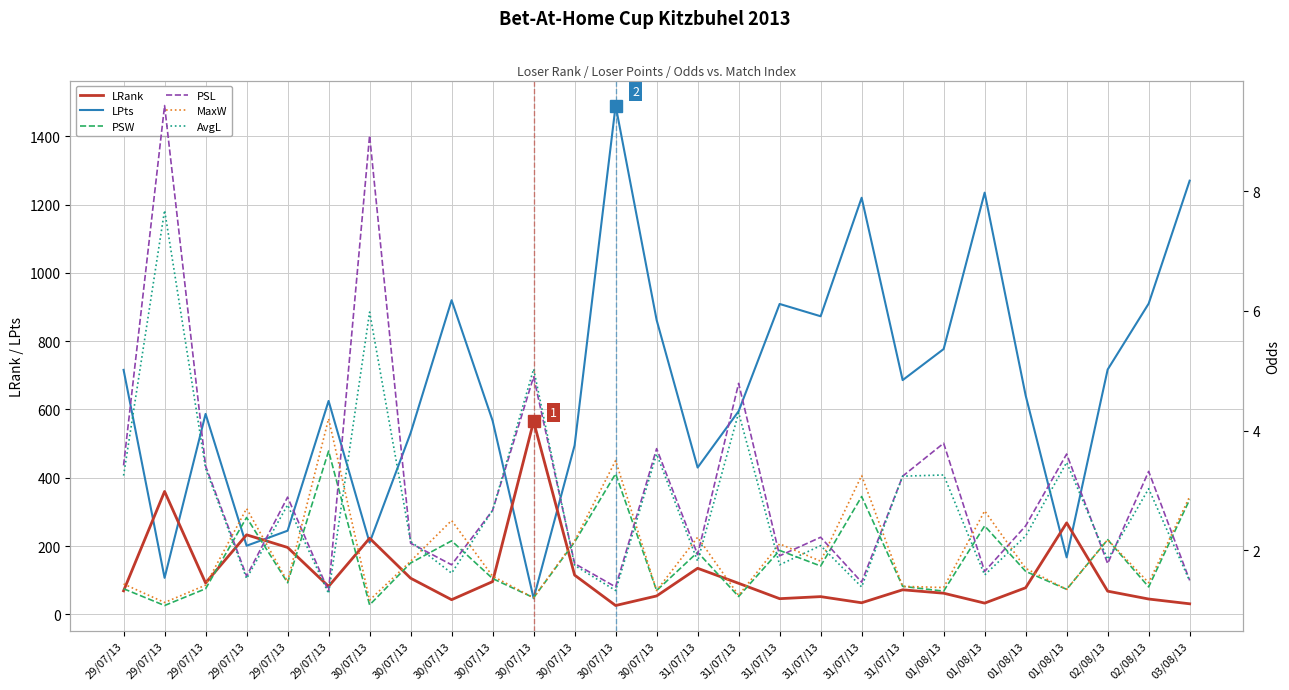

Reading left to right, transcribe all the data shown in this chart.

LRank: 69.0	360.0	92.0	233.0	196.0	82.0	223.0	106.0	43.0	96.0	565.0	115.0	26.0	54.0	135.0	91.0	46.0	52.0	34.0	72.0	62.0	33.0	78.0	268.0	68.0	45.0	31.0
LPts: 716.0	107.0	587.0	201.0	245.0	625.0	210.0	531.0	920.0	567.0	47.0	495.0	1490.0	862.0	430.0	595.0	909.0	873.0	1220.0	686.0	777.0	1235.0	641.0	167.0	717.0	910.0	1270.0
PSW: 1.4	1.1	1.4	2.5	1.5	3.7	1.1	1.8	2.2	1.5	1.2	2.1	3.3	1.3	2.0	1.2	2.0	1.7	2.9	1.4	1.3	2.4	1.6	1.4	2.2	1.4	2.9
PSL: 3.4	9.4	3.4	1.6	2.9	1.3	8.9	2.1	1.8	2.7	4.9	1.8	1.4	3.7	1.9	4.8	1.9	2.2	1.5	3.2	3.8	1.6	2.4	3.6	1.8	3.3	1.5
MaxW: 1.4	1.1	1.4	2.7	1.5	4.2	1.2	1.8	2.5	1.6	1.2	2.2	3.5	1.3	2.2	1.2	2.1	1.8	3.2	1.4	1.4	2.7	1.7	1.4	2.2	1.5	2.9
AvgL: 3.2	7.7	3.4	1.5	2.8	1.3	6.0	2.1	1.6	2.7	5.0	1.8	1.3	3.6	1.8	4.3	1.8	2.1	1.4	3.2	3.3	1.6	2.2	3.5	1.9	3.0	1.5